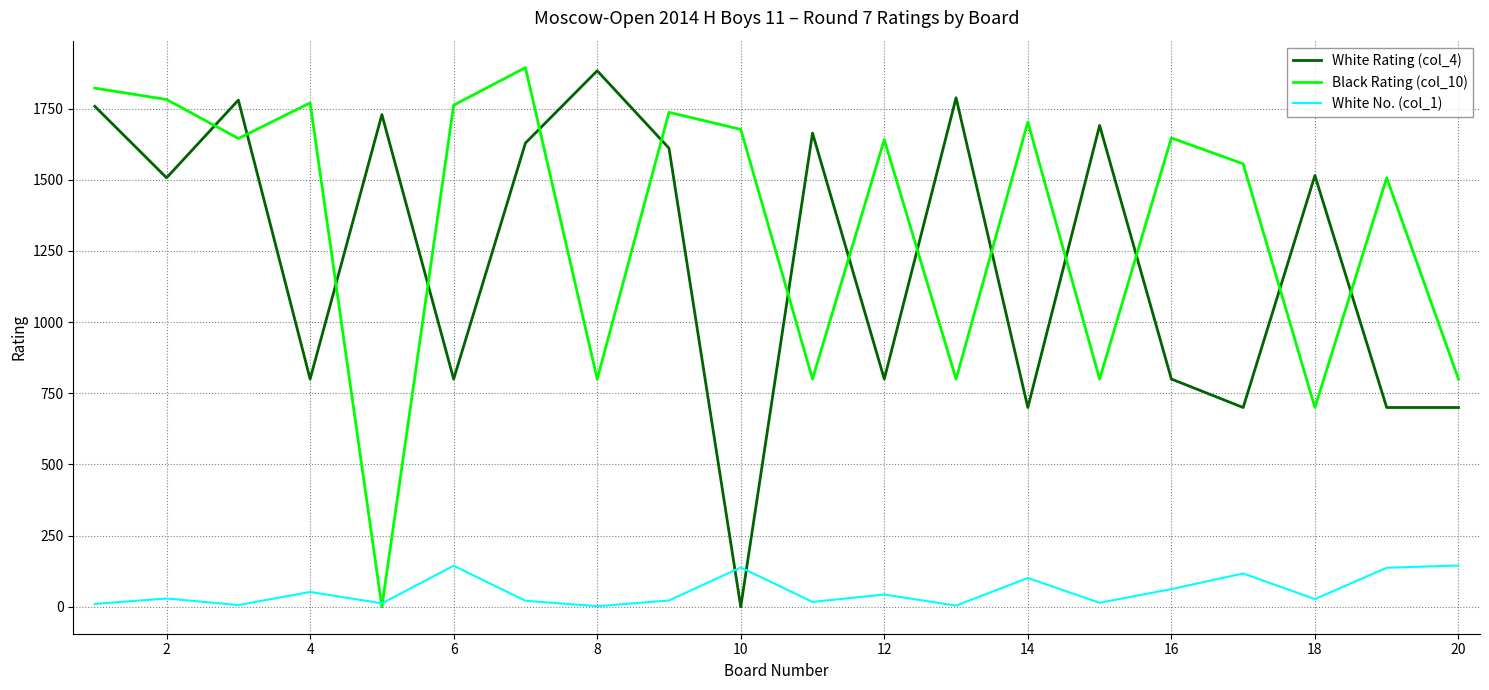

Does the chart display data point markers on the line(s)?

No